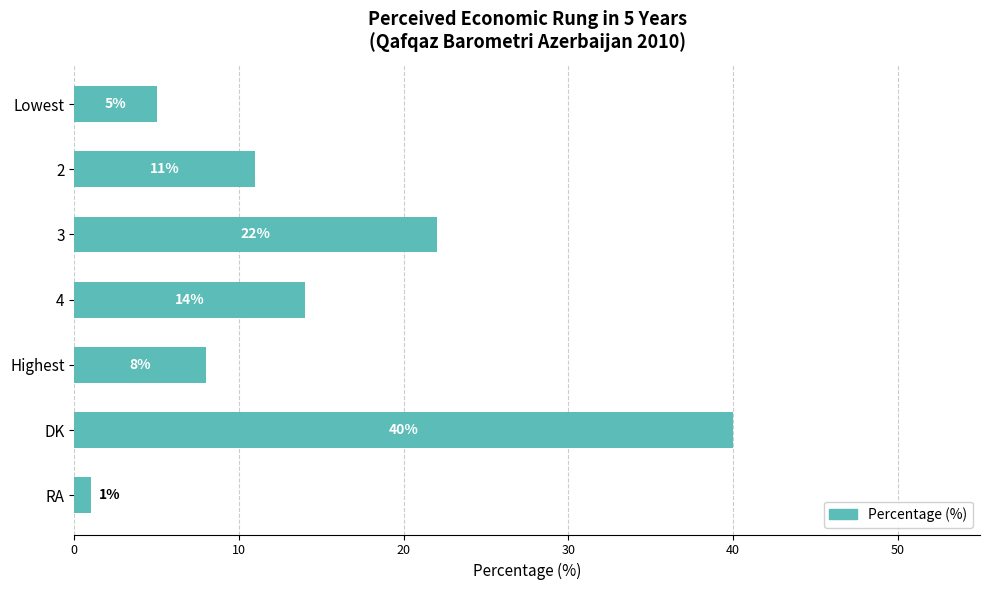

The chart shows a value of 8 at Highest. True or false?

True